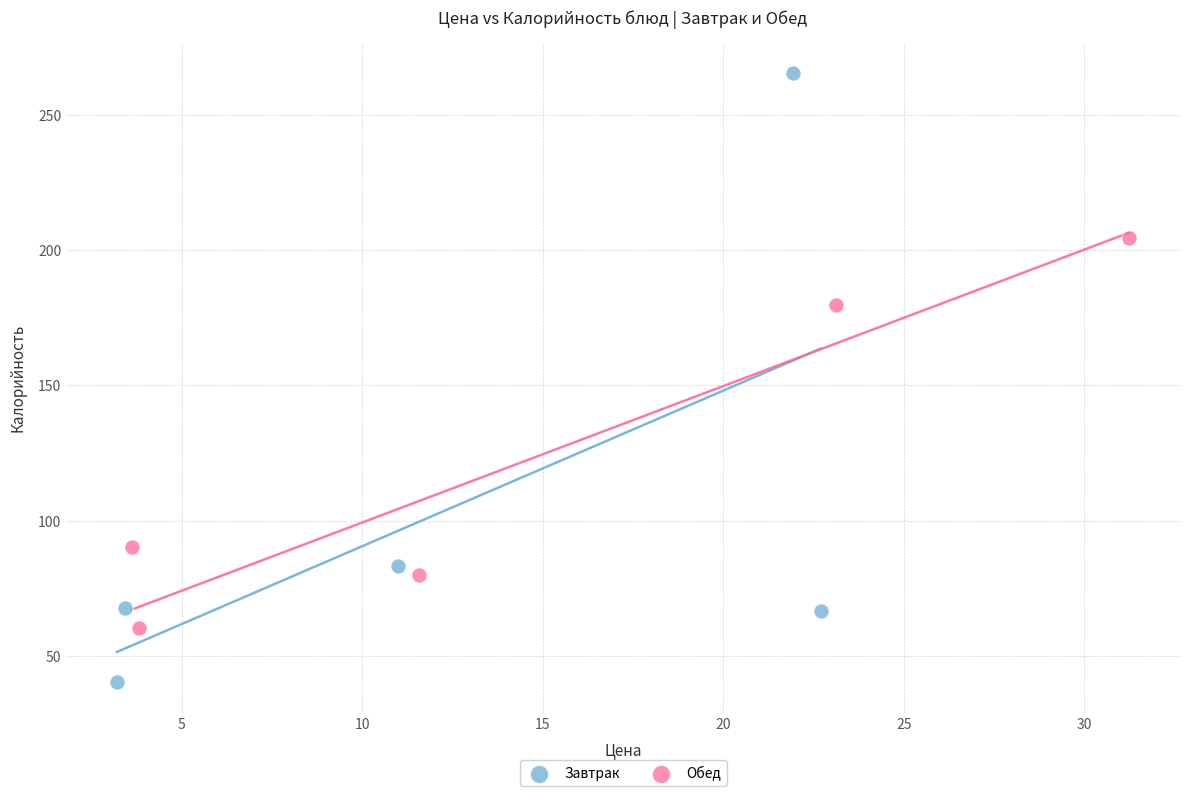

Which series contains the highest Y value?

Завтрак